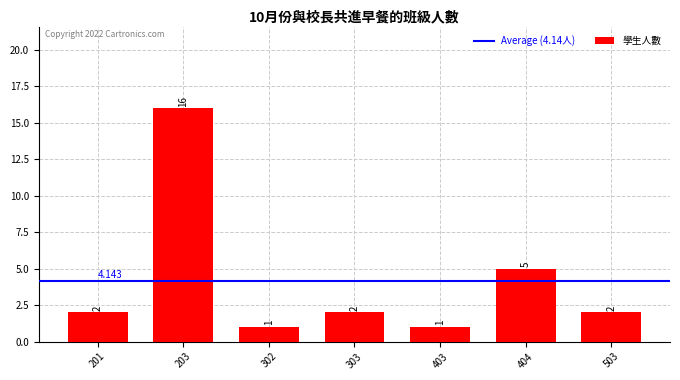

How many values are below 2?

2